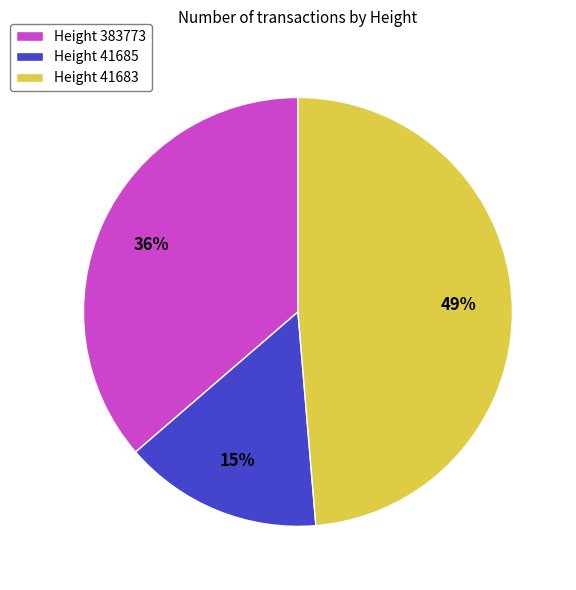

What is the largest slice in the pie chart?

Height 41683